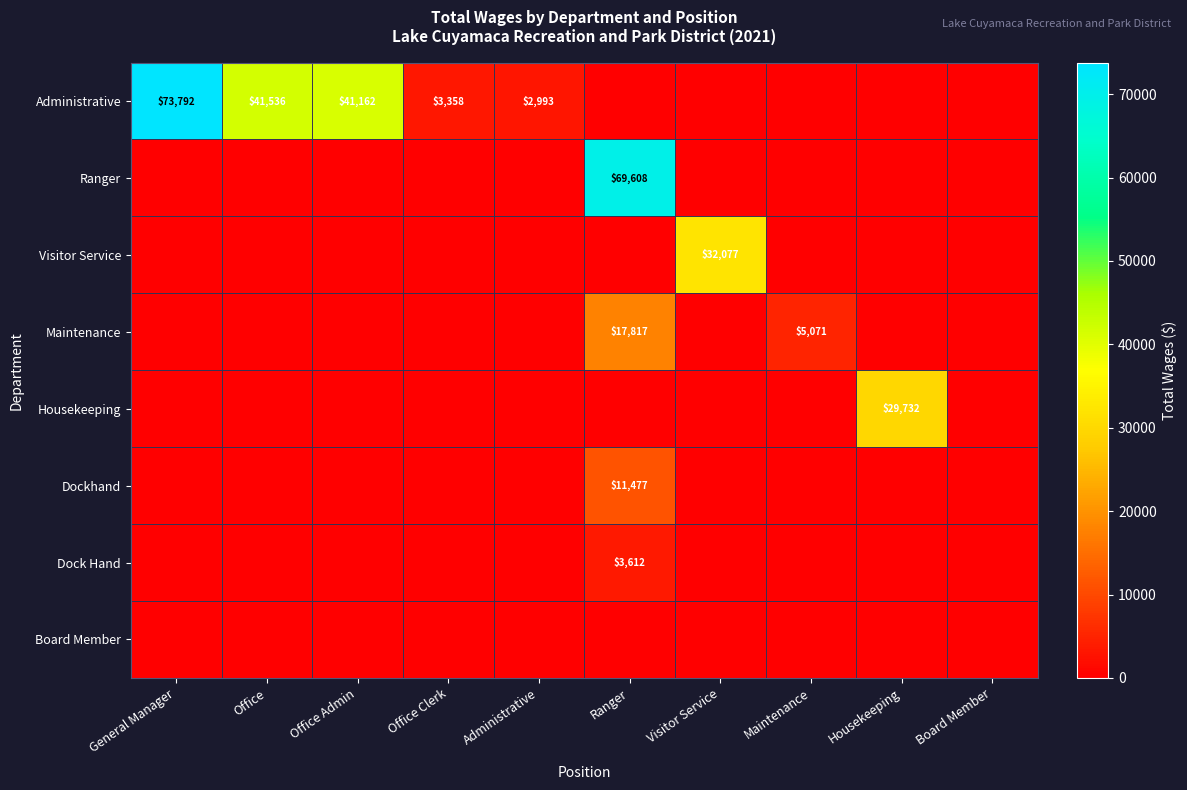

How many series are shown in this chart?

8